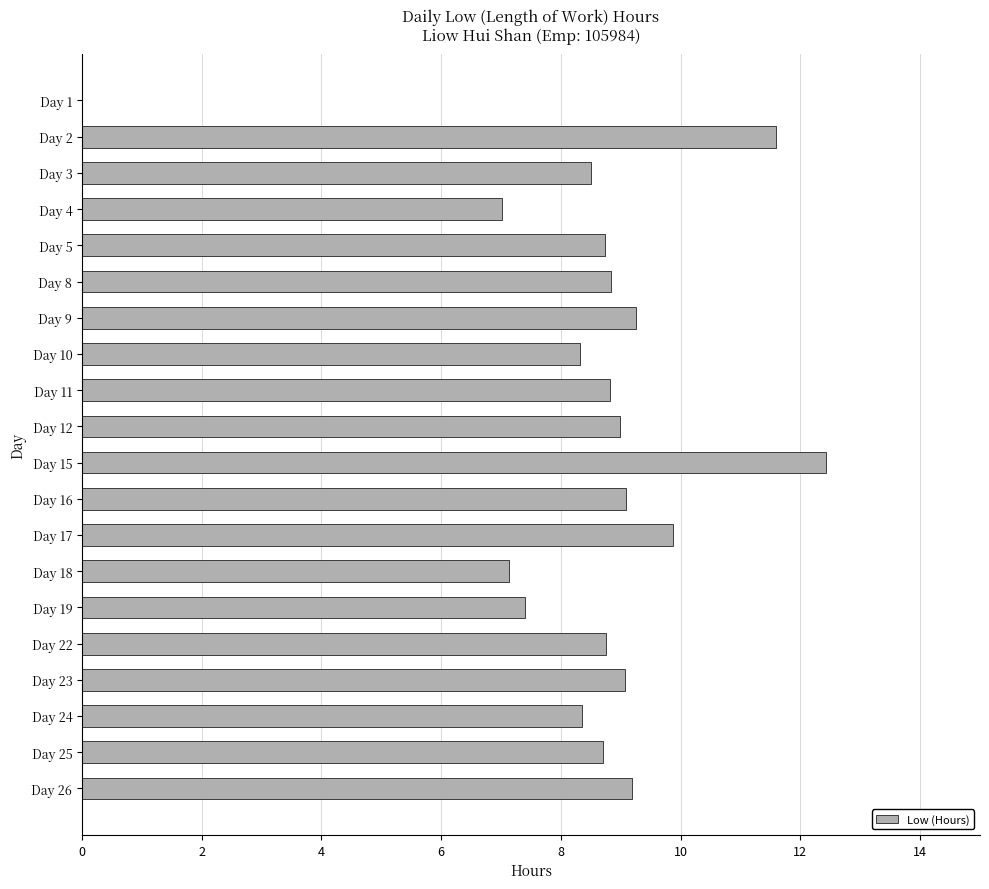

What is the sum of the values at Day 18 and Day 23?

16.2